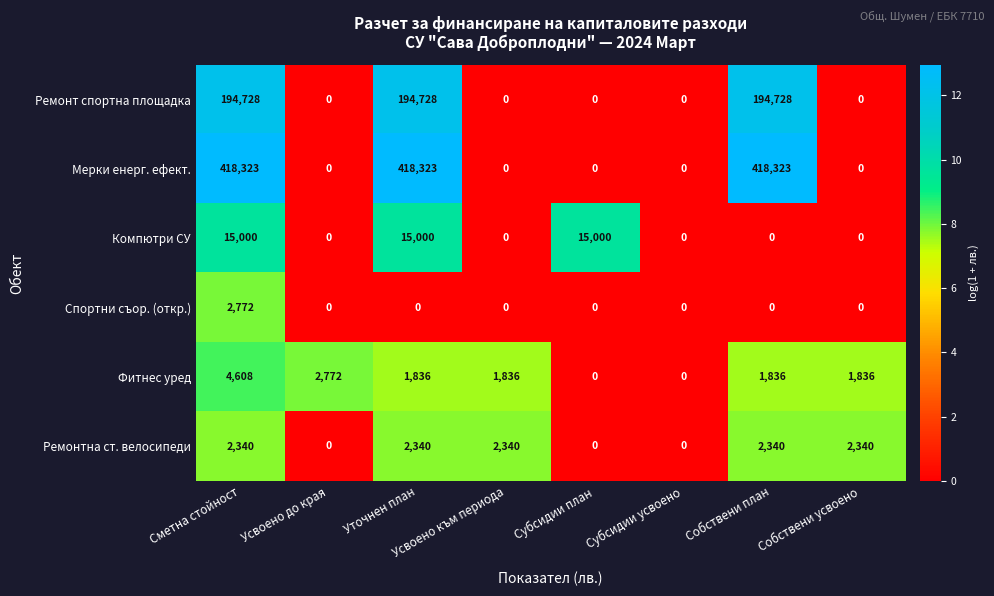

Count the number of data series in this chart.

6